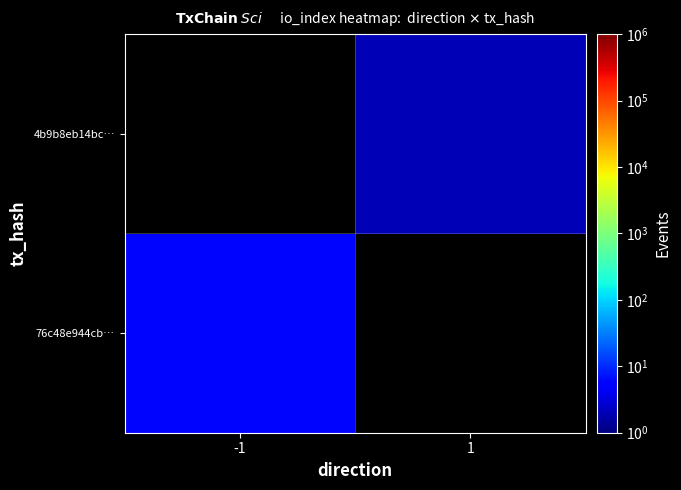

Which series has the largest range (max minus min)?

76c48e944cb…